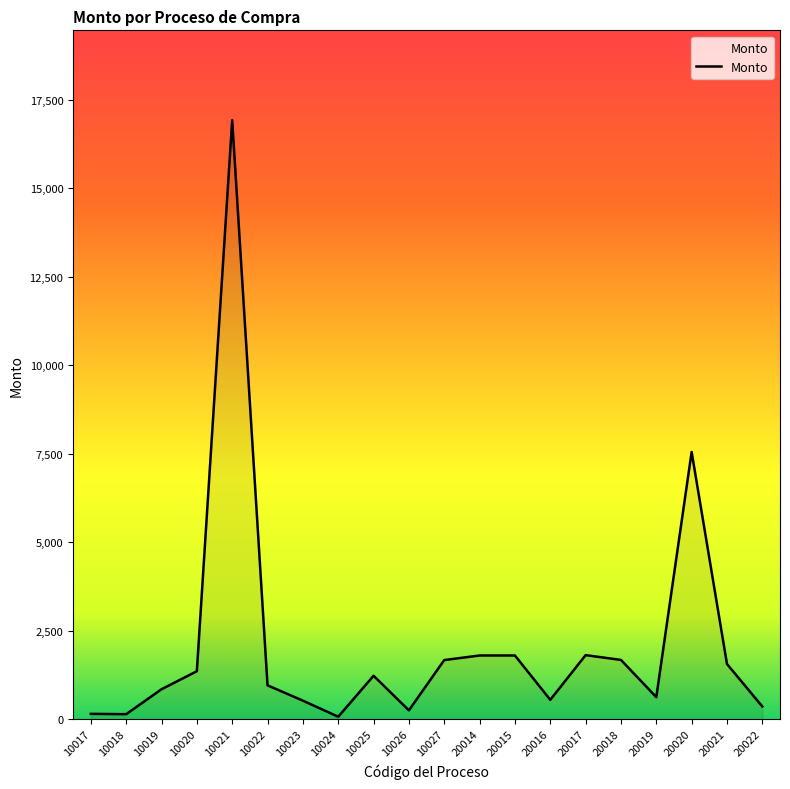

What is the ratio of the value at 10026 to the value at 10022?

0.3